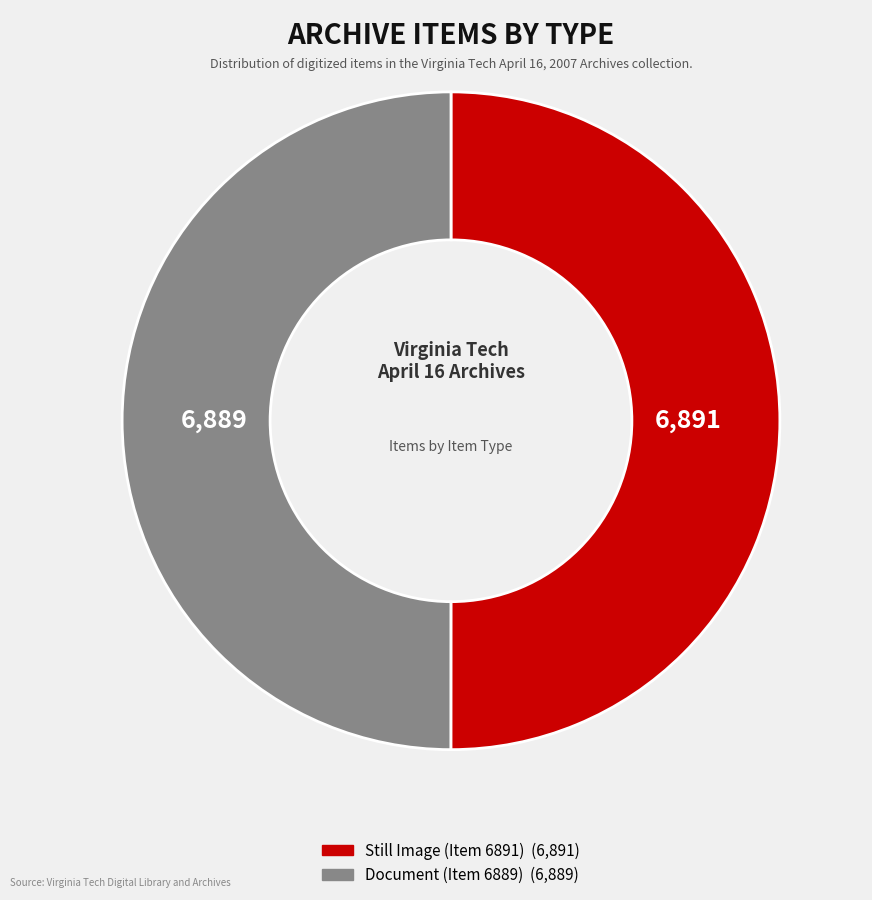

The Still Image (Item 6891) slice represents 50% of the pie. True or false?

True